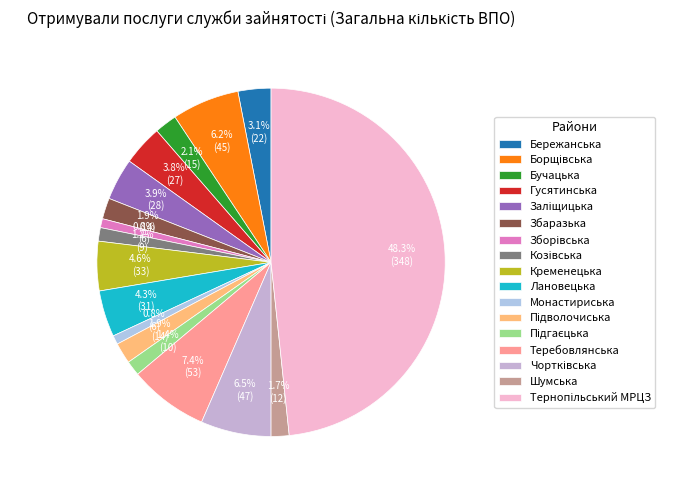

What is the change in value from Монастириська to Шумська?

+6